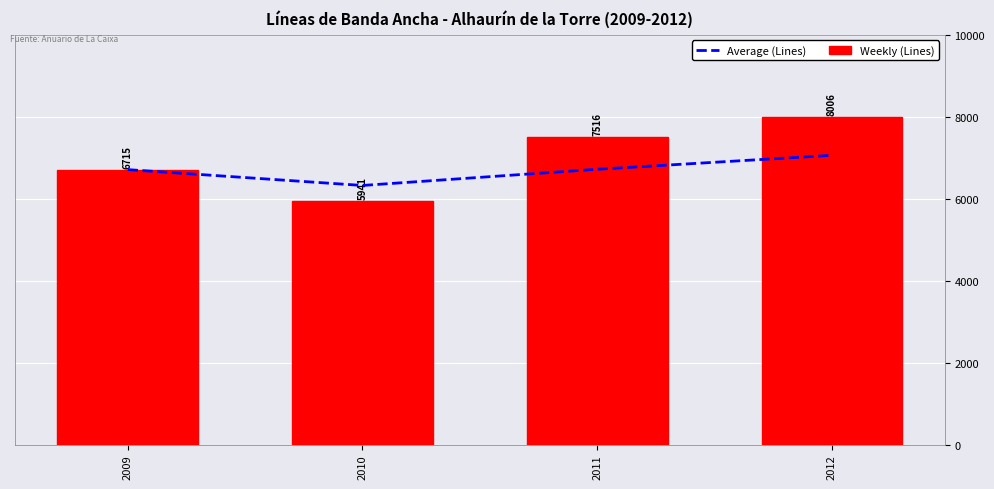

Where does the Weekly (Lines) series first go above 7516?

2012